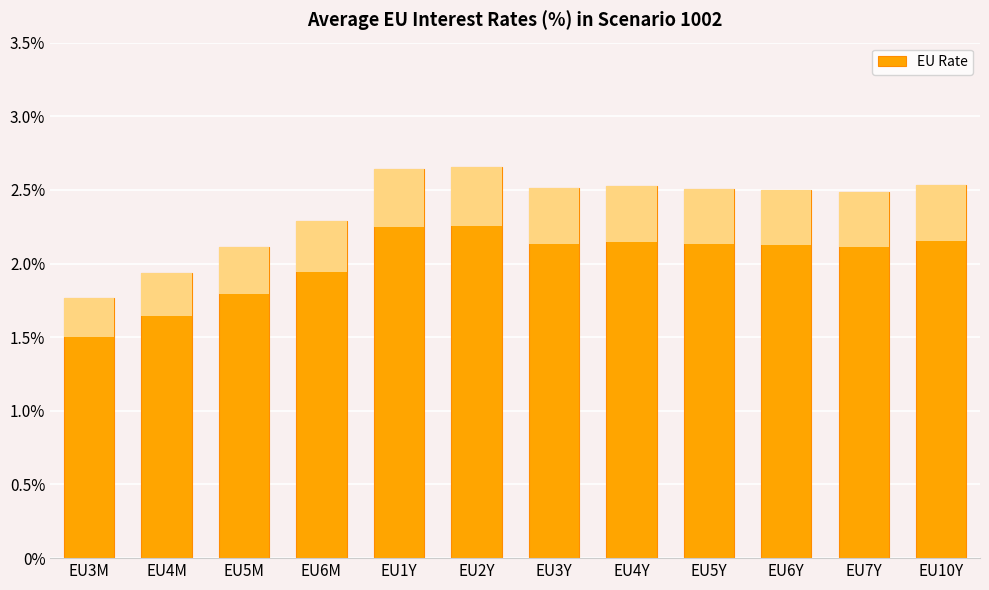

Which category has the lowest value across all series?

EU3M